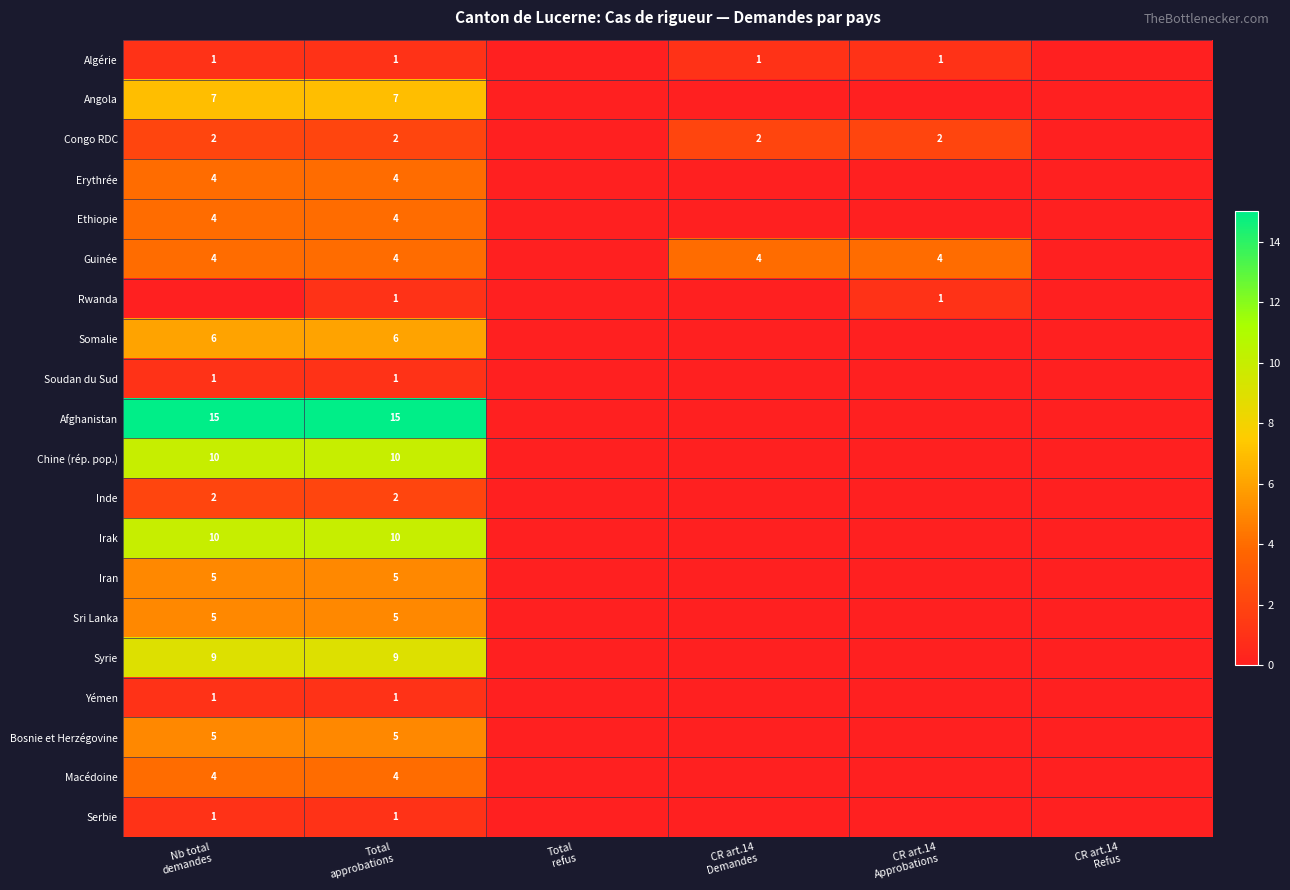

True or false: Afghanistan has a value of 9 at Total refus.

False